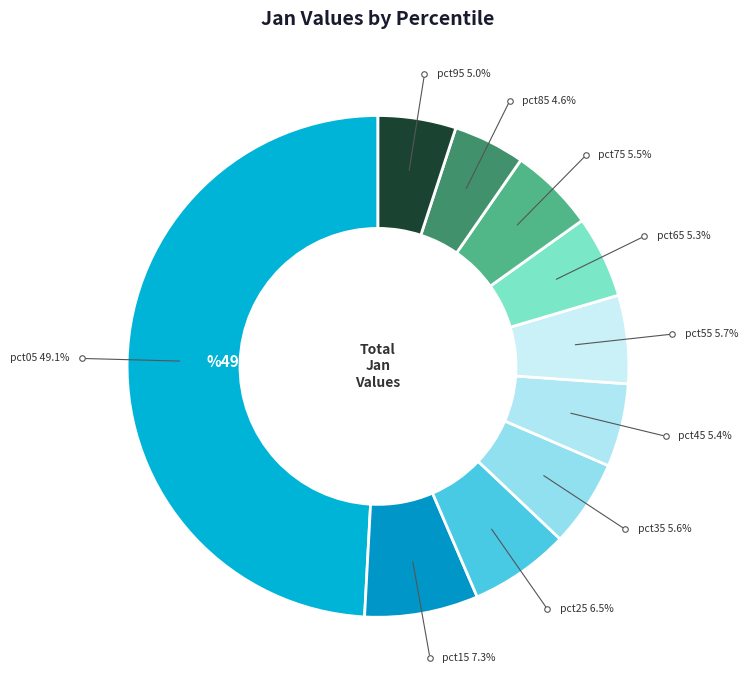

How many slices are in this pie chart?

10